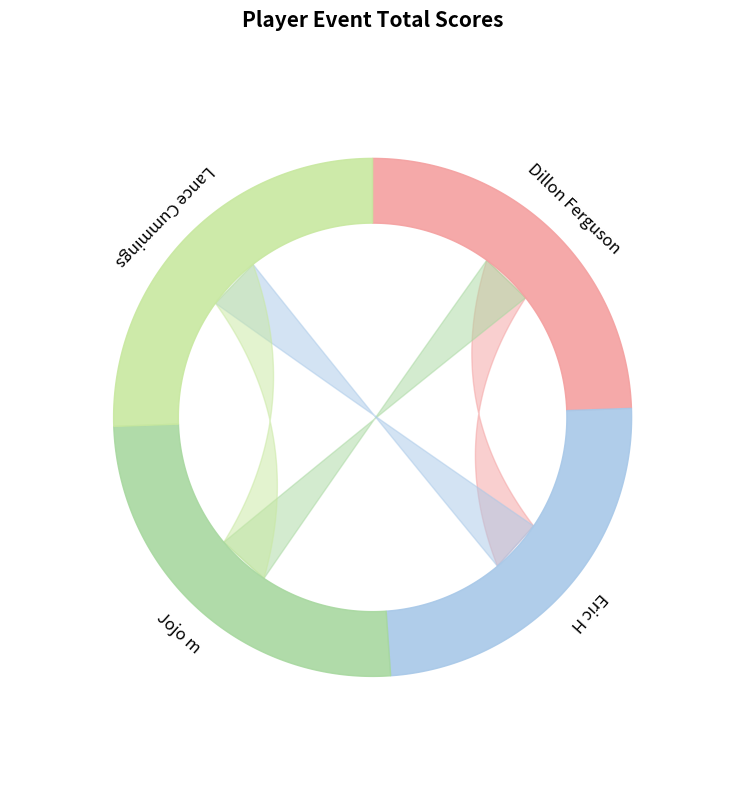

To the nearest percent, what is the combined percentage of Lance Cummings and Eric H?

50%